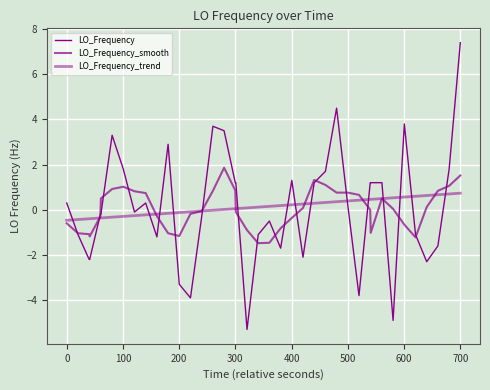

How many lines are shown in the chart?

3